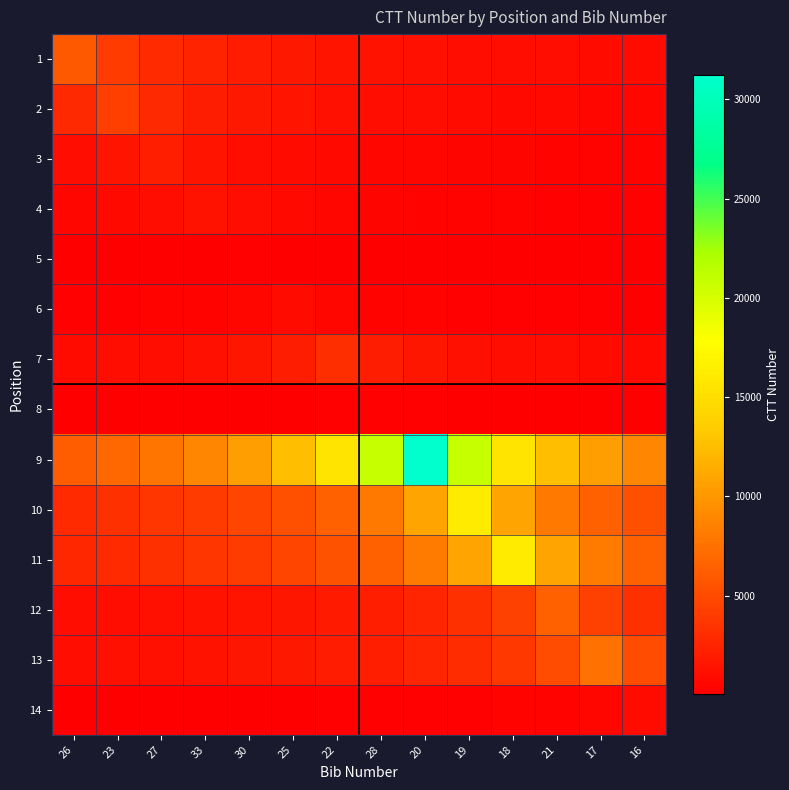

Reading right to left, extract all data points from this chart.

1: 16=789.1	17=845.4	21=910.5	18=986.3	19=1076.0	20=1183.6	28=1315.1	22=1479.5	25=1690.9	30=1972.7	33=2367.2	27=2959.0	23=3945.3	26=5918.0
2: 16=600.4	17=646.6	21=700.5	18=764.2	19=840.6	20=934.0	28=1050.8	22=1200.9	25=1401.0	30=1681.2	33=2101.5	27=2802.0	23=4203.0	26=2802.0
3: 16=341.4	17=369.8	21=403.5	18=443.8	19=493.1	20=554.8	28=634.0	22=739.7	25=887.6	30=1109.5	33=1479.3	27=2219.0	23=1479.3	26=1109.5
4: 16=229.2	17=250.0	21=275.0	18=305.6	19=343.8	20=392.9	28=458.3	22=550.0	25=687.5	30=916.7	33=1375.0	27=916.7	23=687.5	26=550.0
5: 16=45.5	17=50.0	21=55.6	18=62.5	19=71.4	20=83.3	28=100.0	22=125.0	25=166.7	30=250.0	33=166.7	27=125.0	23=100.0	26=83.3
6: 16=164.0	17=182.2	21=205.0	18=234.3	19=273.3	20=328.0	28=410.0	22=546.7	25=820.0	30=546.7	33=410.0	27=328.0	23=273.3	26=234.3
7: 16=701.6	17=789.2	21=902.0	18=1052.3	19=1262.8	20=1578.5	28=2104.7	22=3157.0	25=2104.7	30=1578.5	33=1262.8	27=1052.3	23=902.0	26=789.2
8: 16=65.5	17=74.9	21=87.3	18=104.8	19=131.0	20=174.7	28=262.0	22=174.7	25=131.0	30=104.8	33=87.3	27=74.9	23=65.5	26=58.2
9: 16=8921.1	17=10408.0	21=12489.6	18=15612.0	19=20816.0	20=31224.0	28=20816.0	22=15612.0	25=12489.6	30=10408.0	33=8921.1	27=7806.0	23=6938.7	26=6244.8
10: 16=5387.7	17=6465.2	21=8081.5	18=10775.3	19=16163.0	20=10775.3	28=8081.5	22=6465.2	25=5387.7	30=4618.0	33=4040.8	27=3591.8	23=3232.6	26=2938.7
11: 16=6485.2	17=8106.5	21=10808.7	18=16213.0	19=10808.7	20=8106.5	28=6485.2	22=5404.3	25=4632.3	30=4053.2	33=3602.9	27=3242.6	23=2947.8	26=2702.2
12: 16=3241.0	17=4321.3	21=6482.0	18=4321.3	19=3241.0	20=2592.8	28=2160.7	22=1852.0	25=1620.5	30=1440.4	33=1296.4	27=1178.5	23=1080.3	26=997.2
13: 16=5049.3	17=7574.0	21=5049.3	18=3787.0	19=3029.6	20=2524.7	28=2164.0	22=1893.5	25=1683.1	30=1514.8	33=1377.1	27=1262.3	23=1165.2	26=1082.0
14: 16=805.0	17=536.7	21=402.5	18=322.0	19=268.3	20=230.0	28=201.2	22=178.9	25=161.0	30=146.4	33=134.2	27=123.8	23=115.0	26=107.3